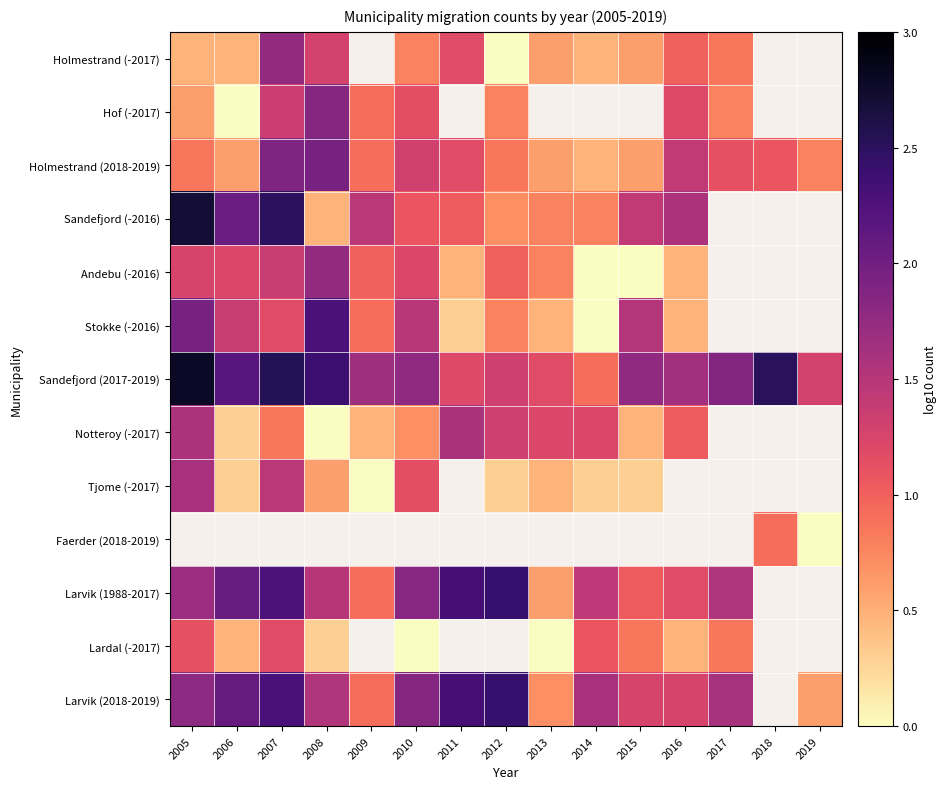

Where is Sandefjord (-2016) nearest to the value 1?

2011